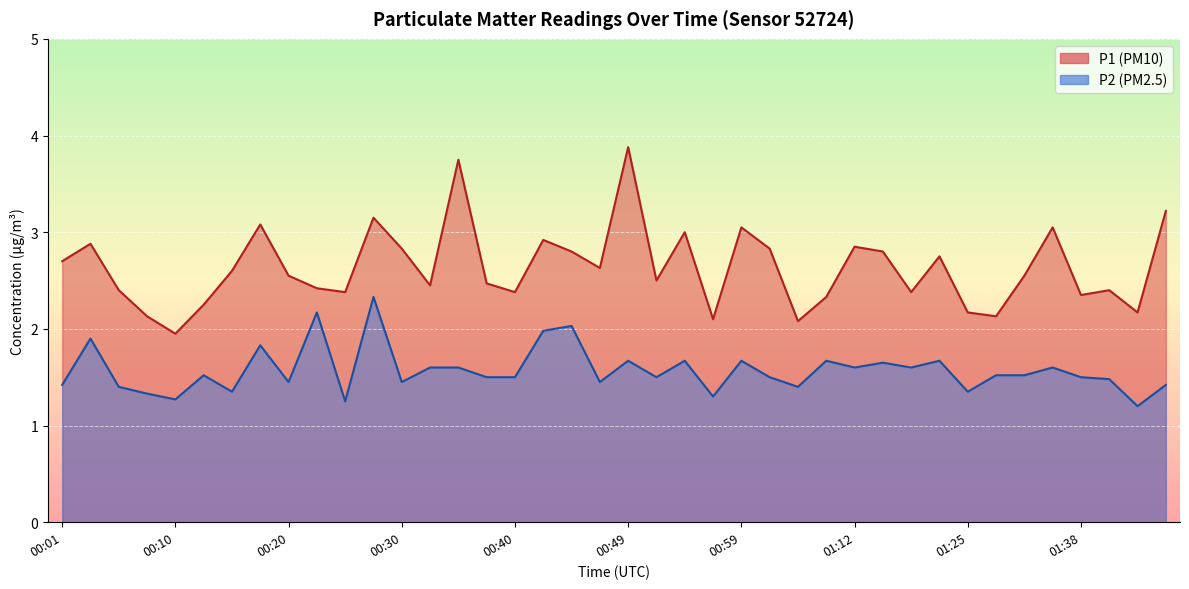

Reading left to right, what are all the values shown in this chart?

P1: 2.7	2.9	2.4	2.1	1.9	2.2	2.6	3.1	2.5	2.4	2.4	3.1	2.8	2.5	3.8	2.5	2.4	2.9	2.8	2.6	3.9	2.5	3.0	2.1	3.0	2.8	2.1	2.3	2.9	2.8	2.4	2.8	2.2	2.1	2.5	3.0	2.4	2.4	2.2	3.2
P2: 1.4	1.9	1.4	1.3	1.3	1.5	1.4	1.8	1.4	2.2	1.2	2.3	1.4	1.6	1.6	1.5	1.5	2.0	2.0	1.4	1.7	1.5	1.7	1.3	1.7	1.5	1.4	1.7	1.6	1.6	1.6	1.7	1.4	1.5	1.5	1.6	1.5	1.5	1.2	1.4